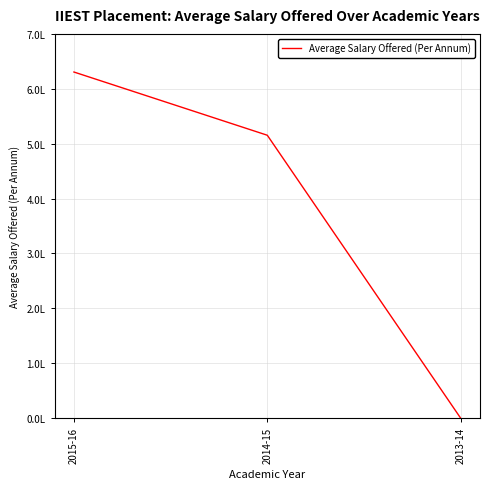

Reading right to left, extract all data points from this chart.

0	515377	630539